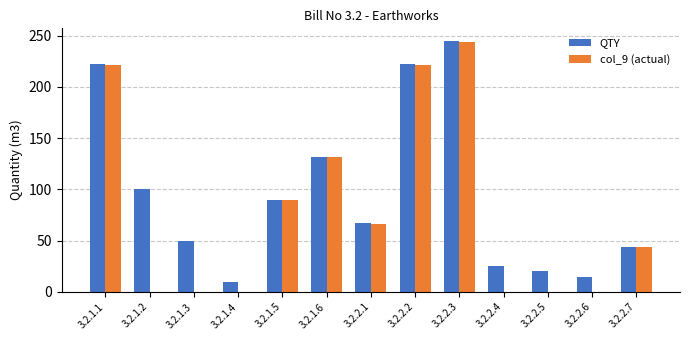

What are all the series names shown in the legend?

QTY, col_9 (actual)